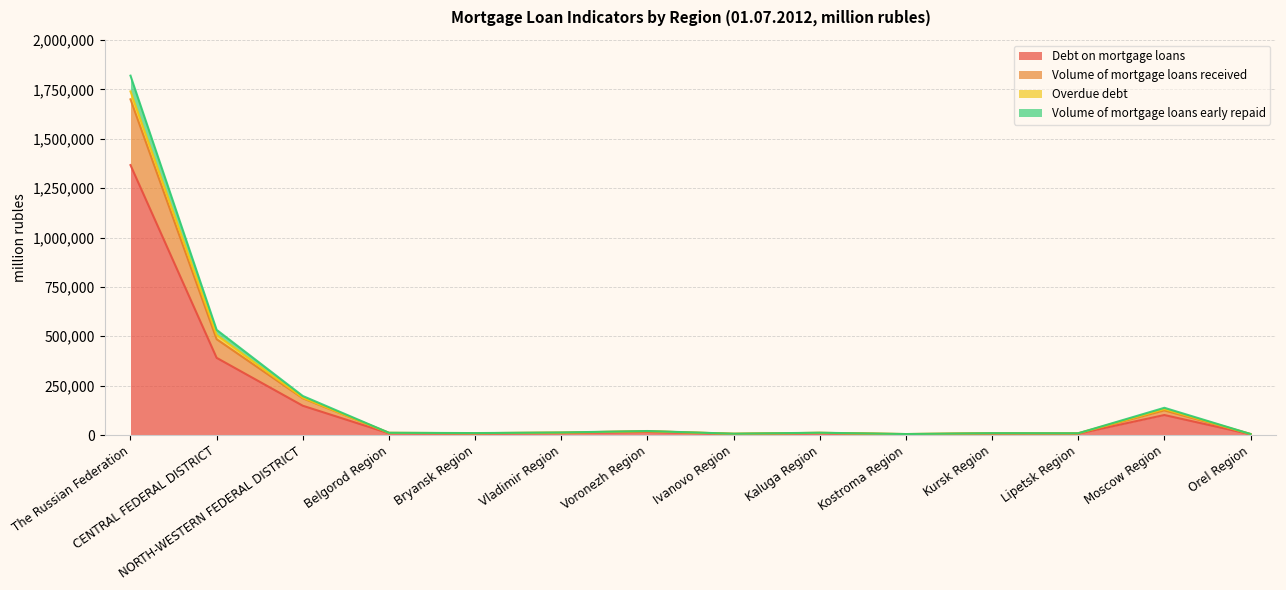

The value of Debt on mortgage loans at The Russian Federation is 338374. True or false?

False